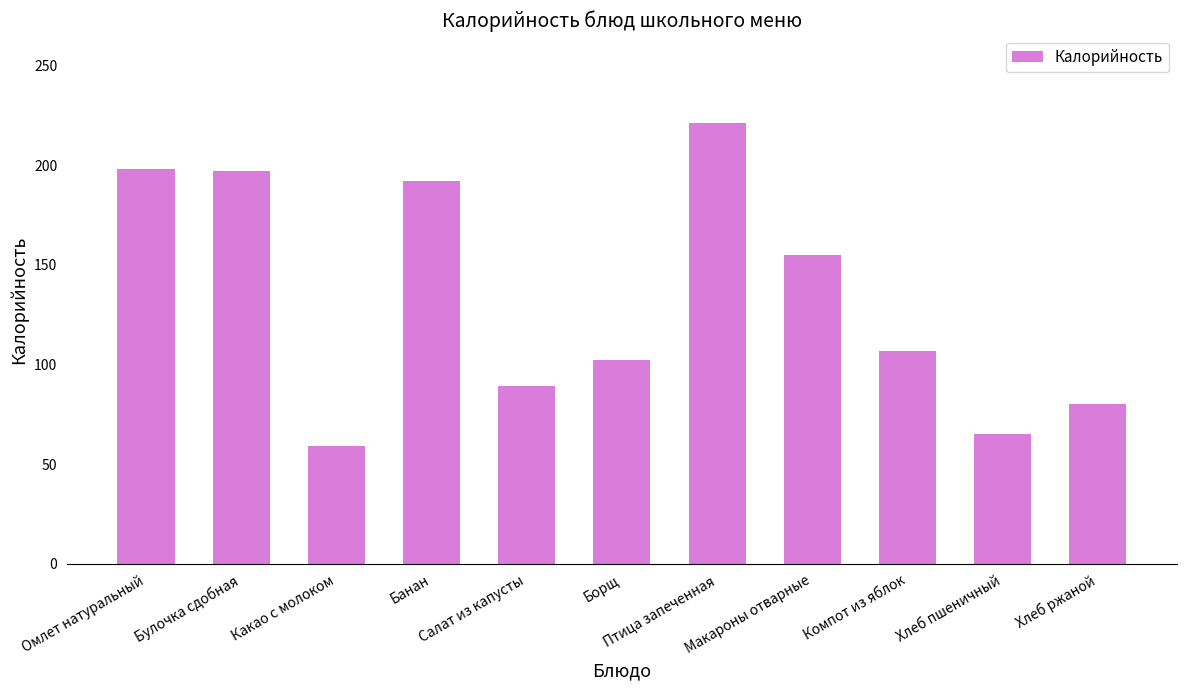

What is the value of the 6th bar from the left?

102.5